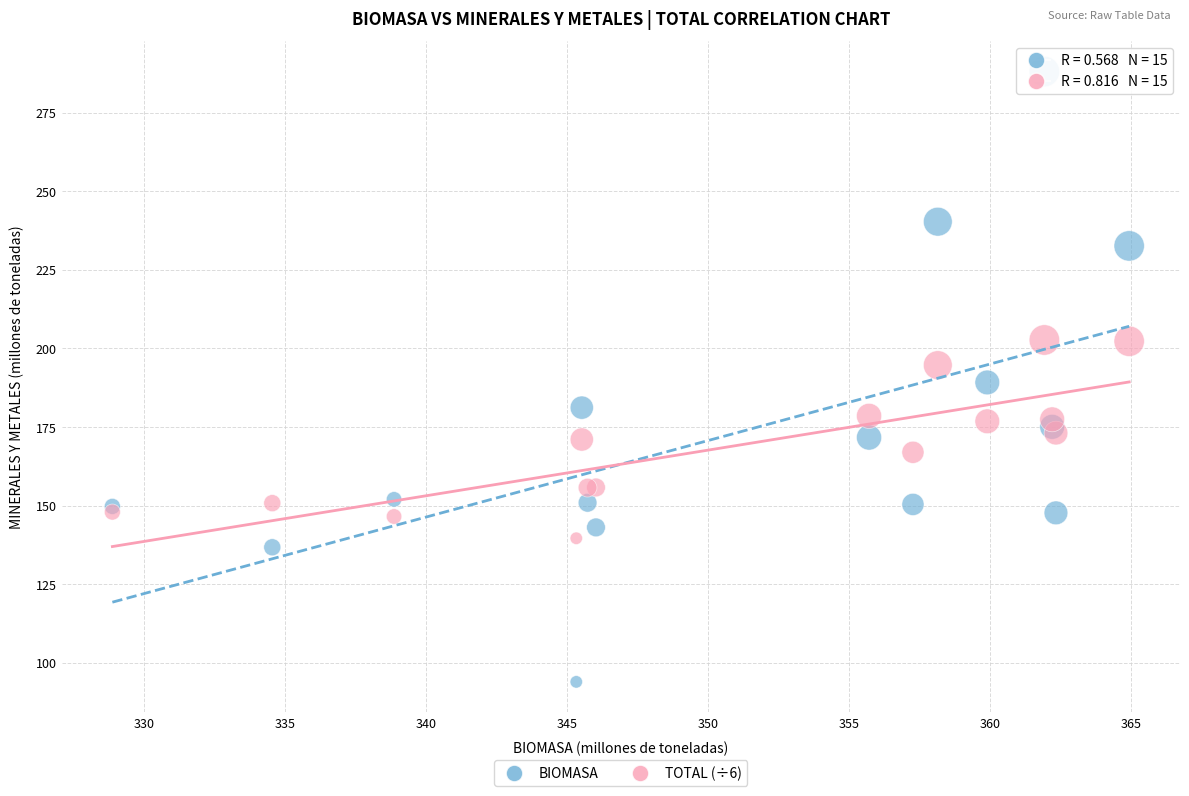

Which series reaches the maximum Y coordinate?

BIOMASA